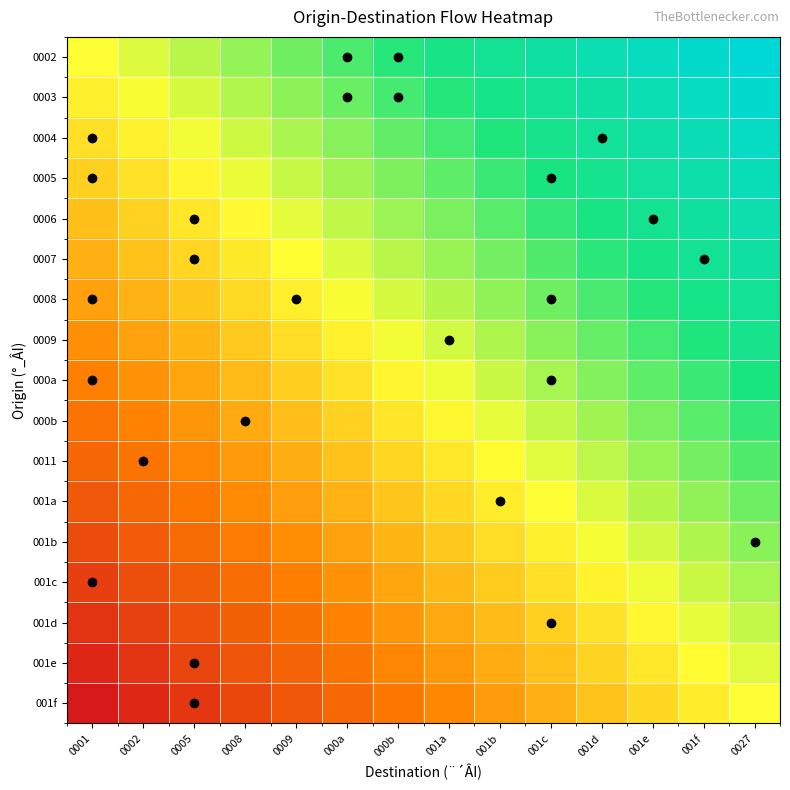

Which label corresponds to the largest value in the chart?

0027